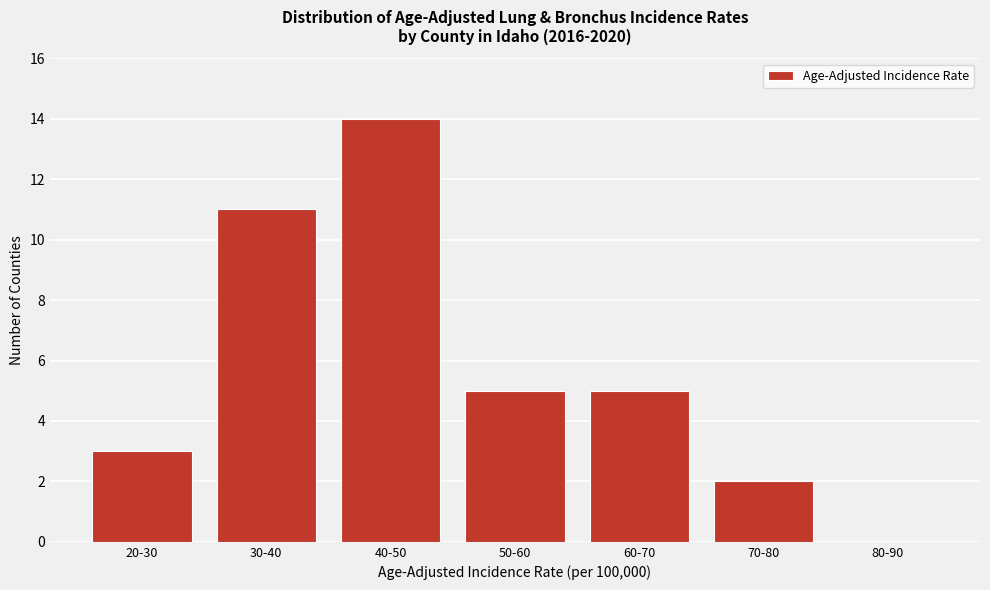

Reading left to right, extract all data points from this chart.

20-30=3	30-40=11	40-50=14	50-60=5	60-70=5	70-80=2	80-90=0